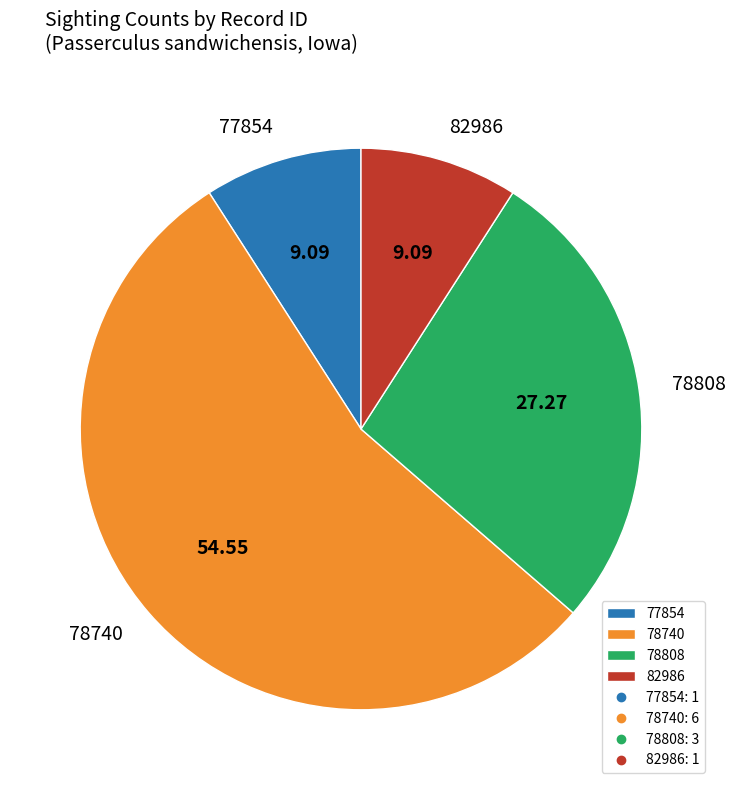

Which has a higher value, 82986 or 78808?

78808